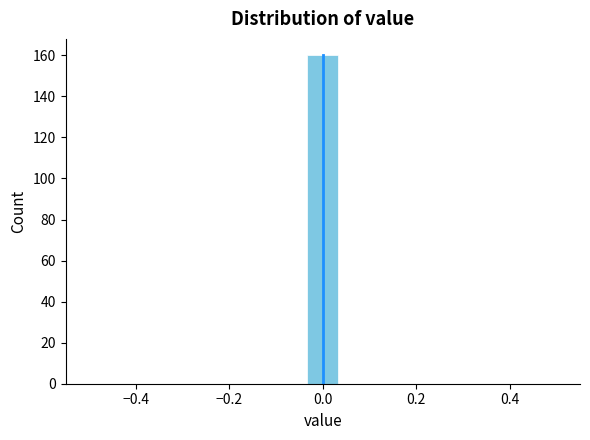

Read against the x-axis, roughly where is the centre of the tallest bar?

0.00